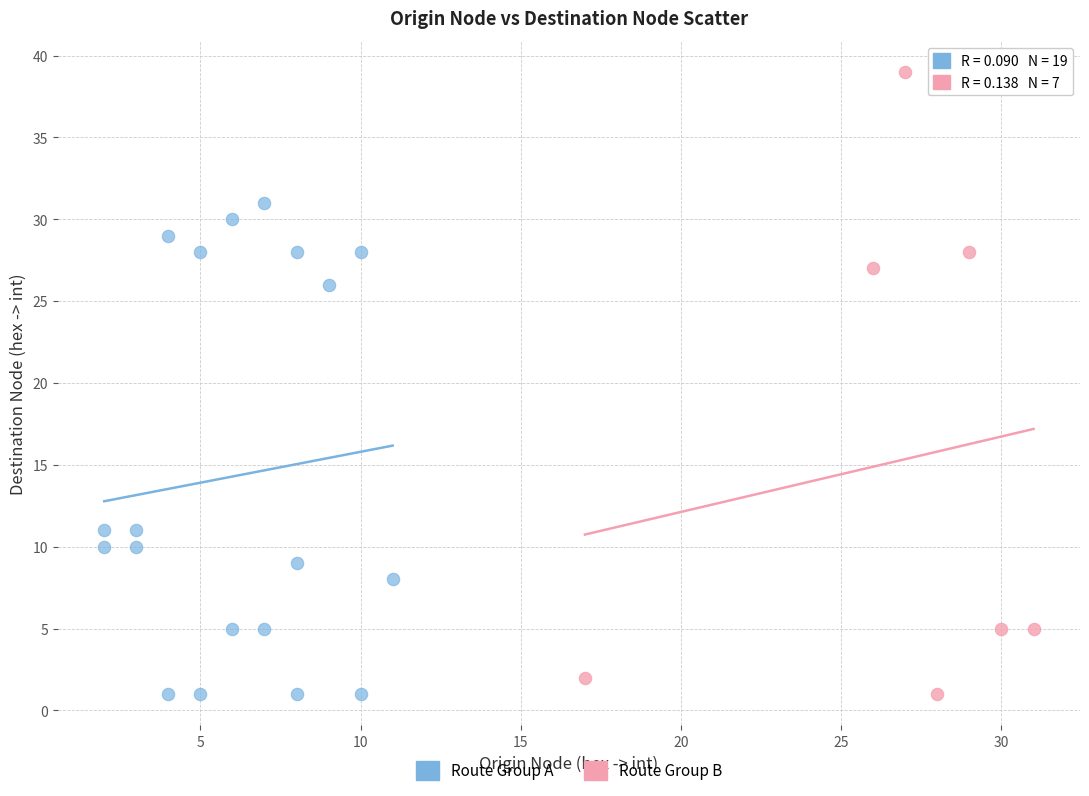

Which series has the largest Y range (max minus min)?

Route Group B